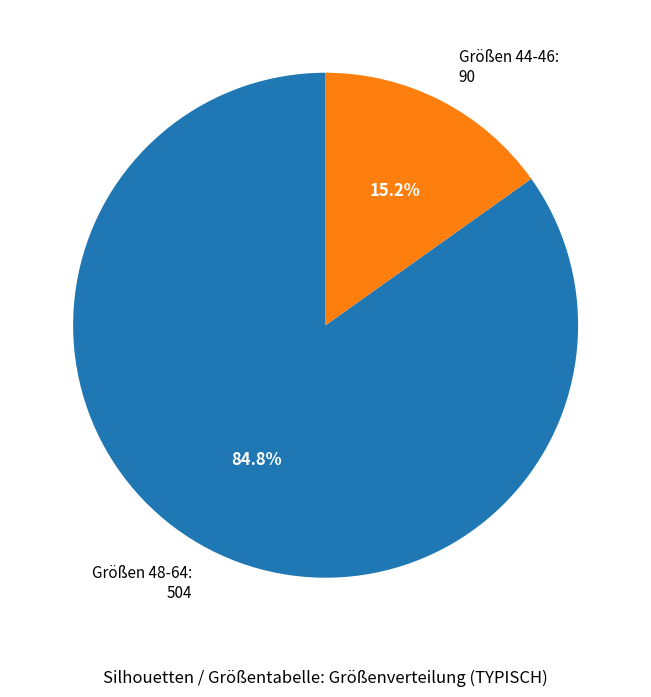

Which category has the biggest portion of the pie?

Größen 48-64: 504